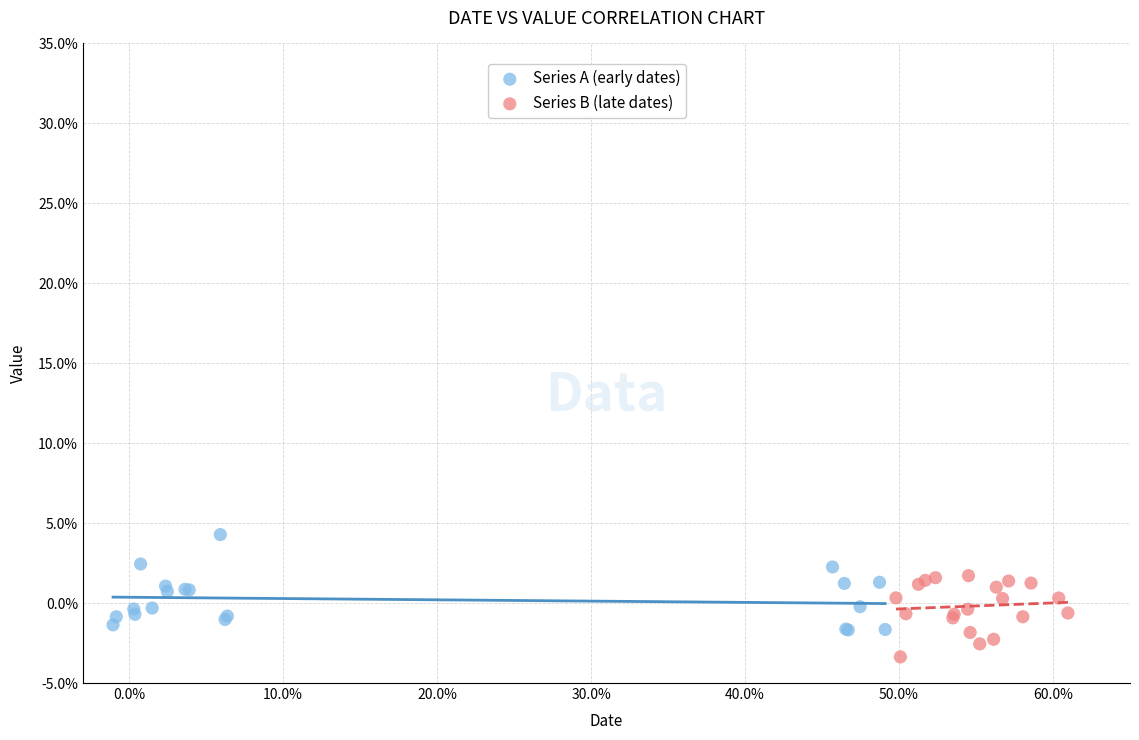

Which series has the largest Y range (max minus min)?

Series A (early dates)